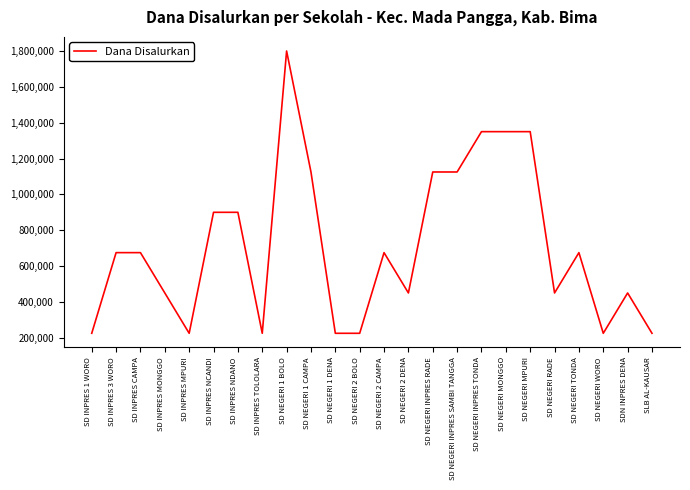

True or false: the data shows 1482729 at SD INPRES NDANO.

False